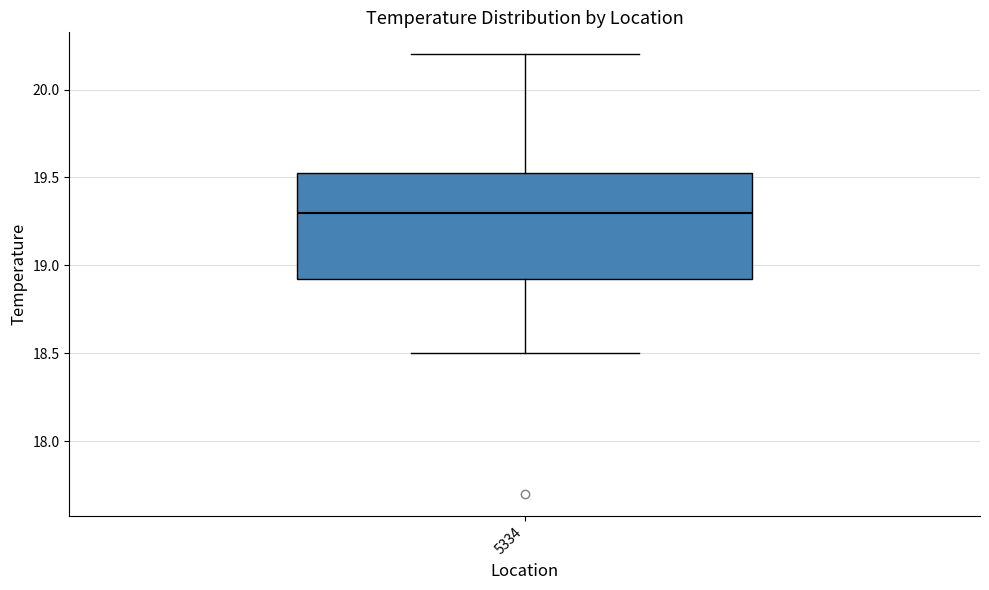

Transcribe this box plot: give where the median line is, the range the box spans, and where the two whiskers end, as read against the y-axis. The values are not printed on the chart, so give them approximately, as read against the axis.

median 19.30, box 18.95 to 19.55, whiskers 18.50 to 20.20